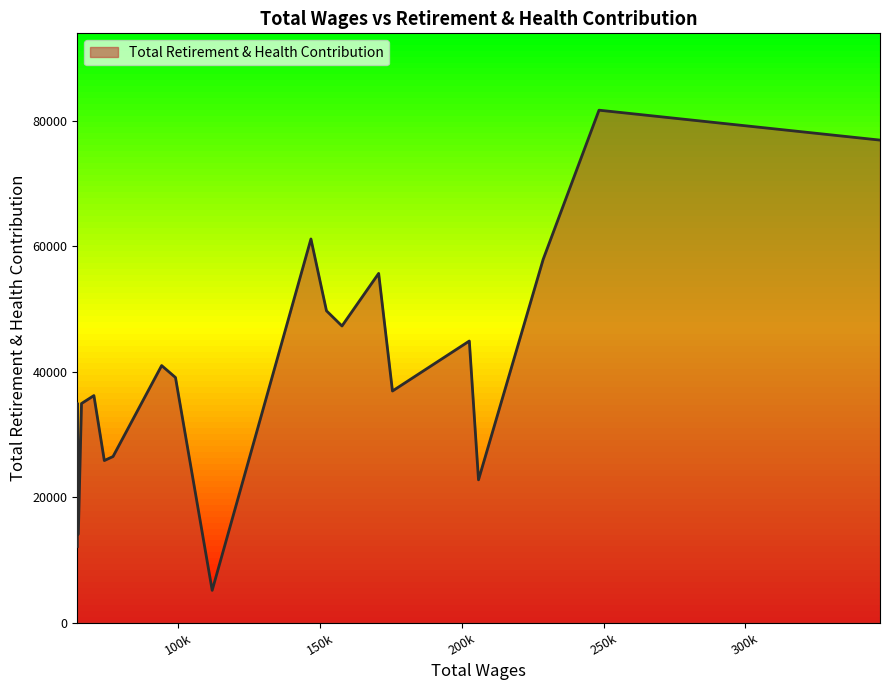

Does the chart have visible grid lines?

No